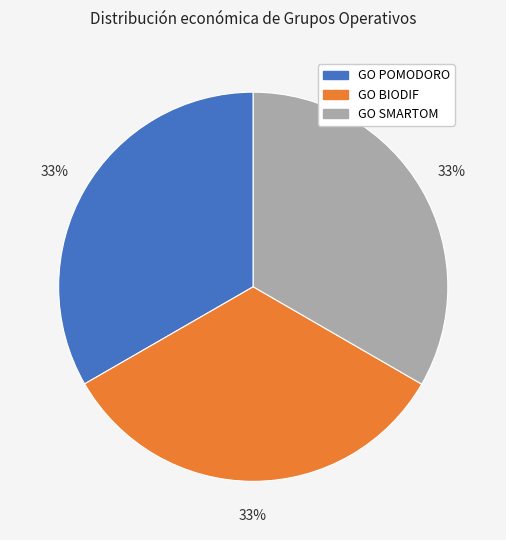

Combined, do GO BIODIF and GO POMODORO account for over 50%?

Yes